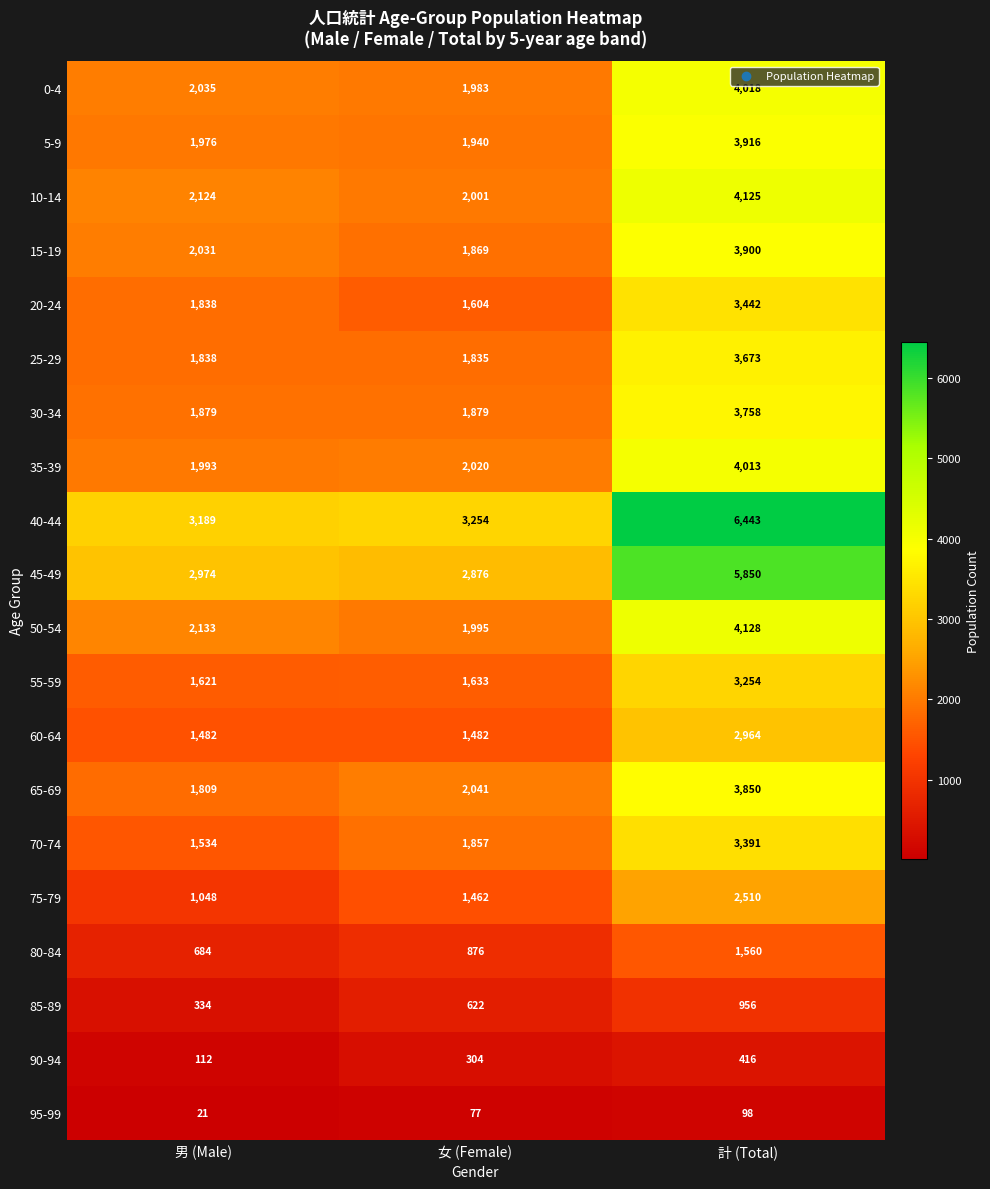

How many categories are shown in the chart?

3